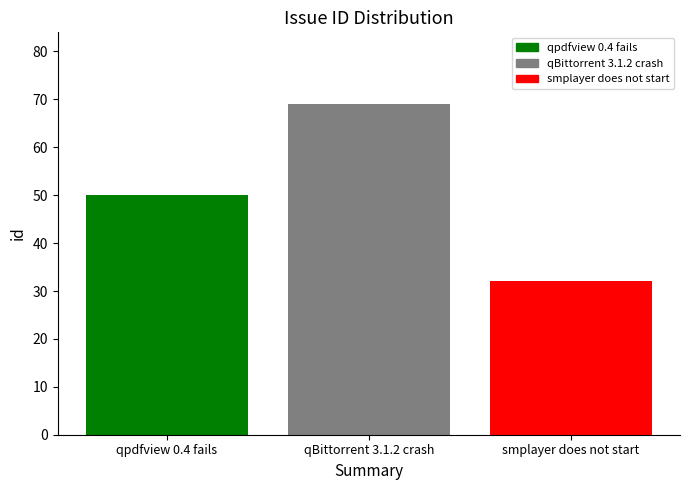

Which category has the lowest value across all series?

smplayer does not start